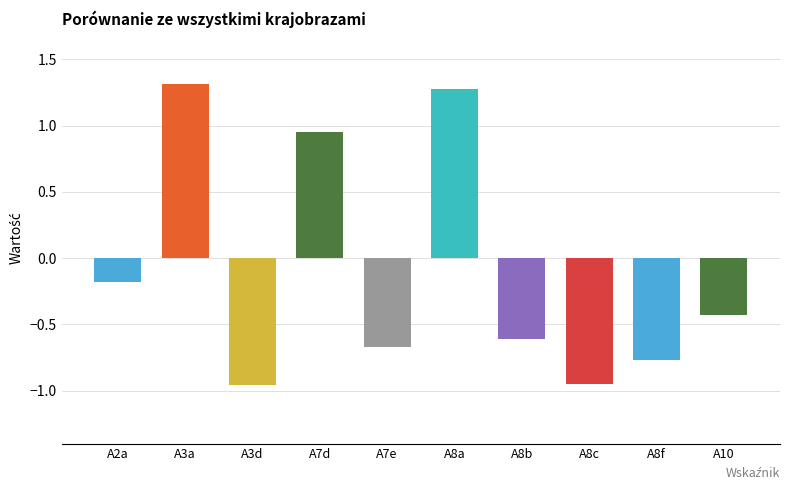

What is the label of the 1st bar from the left?

A2a